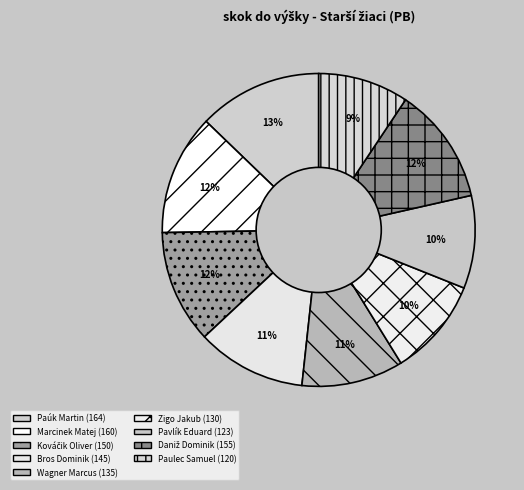

What is the largest slice in the pie chart?

Paúk Martin